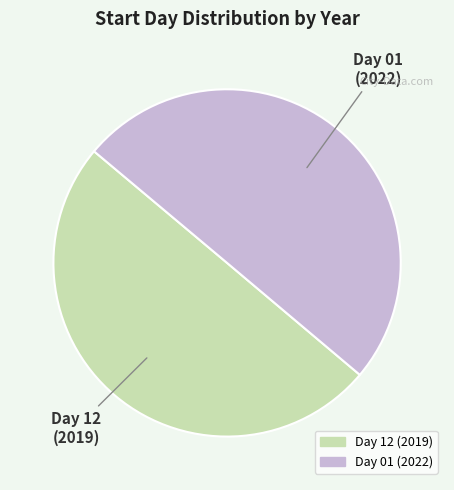

Which category has the smallest portion of the pie?

12